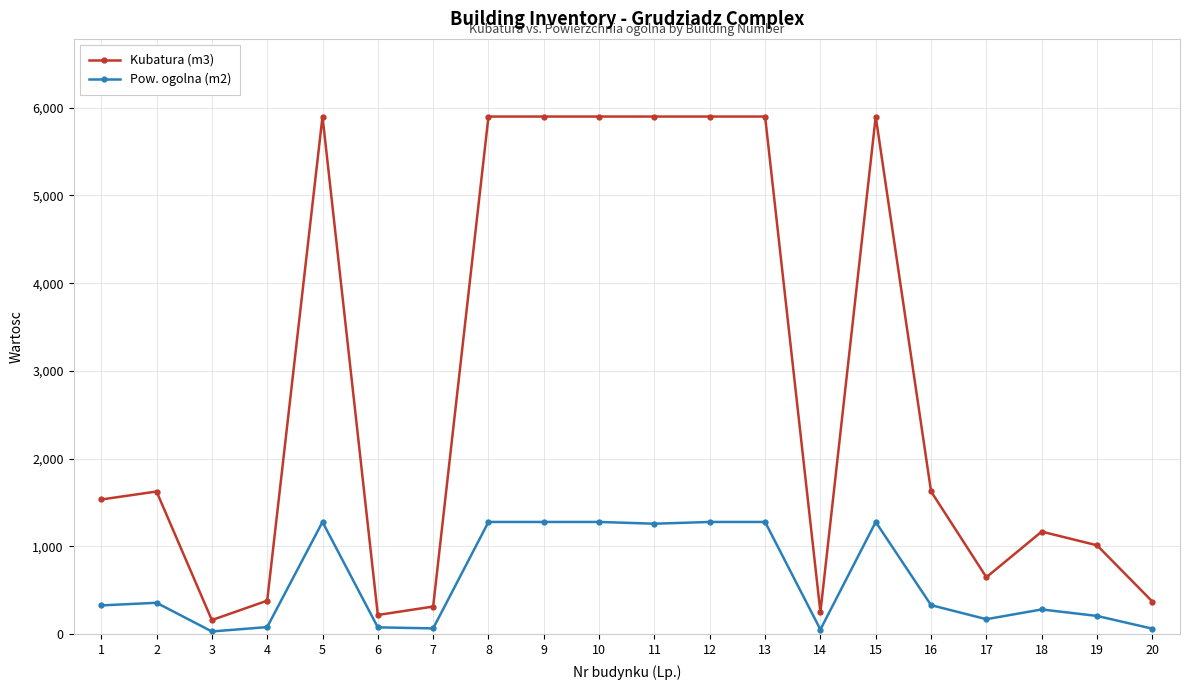

Which series has the widest spread of values?

Kubatura (m3)